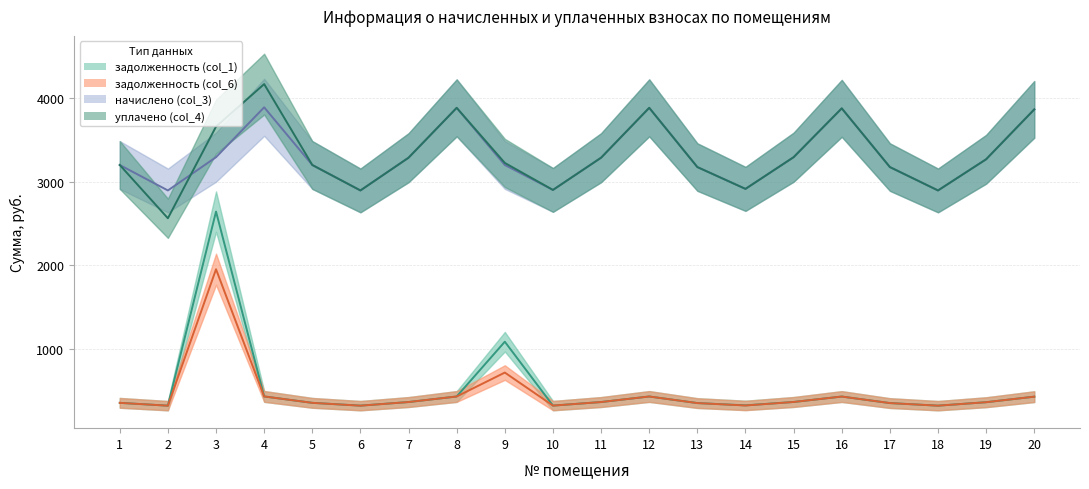

What is the difference between the maximum and minimum values in the задолженность (col_1) series?

2319.7